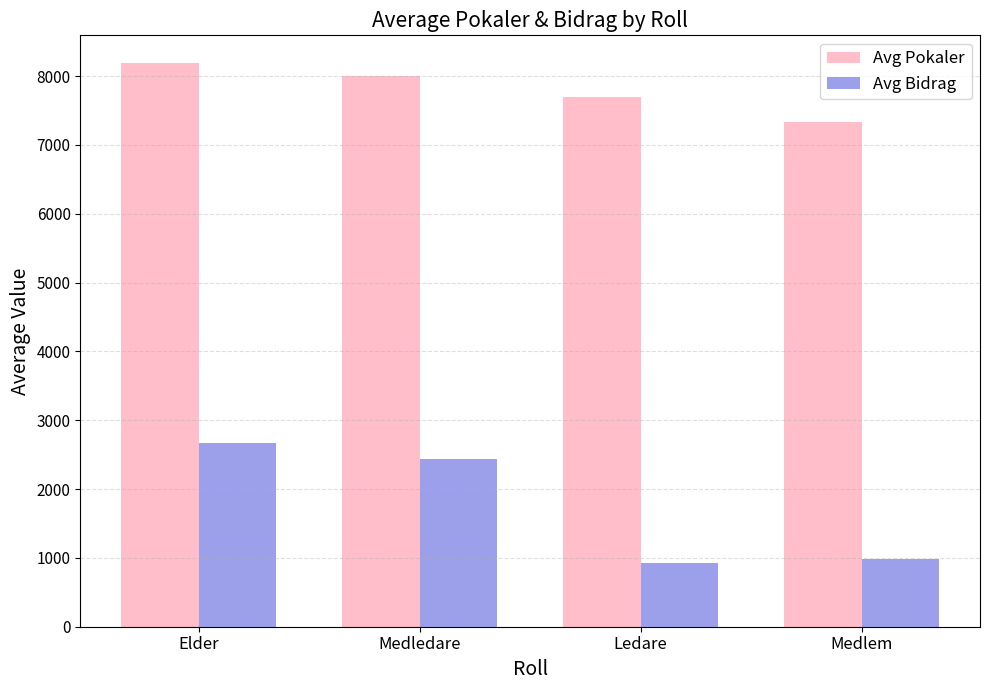

Are the bars grouped side by side (vs. stacked)?

Yes